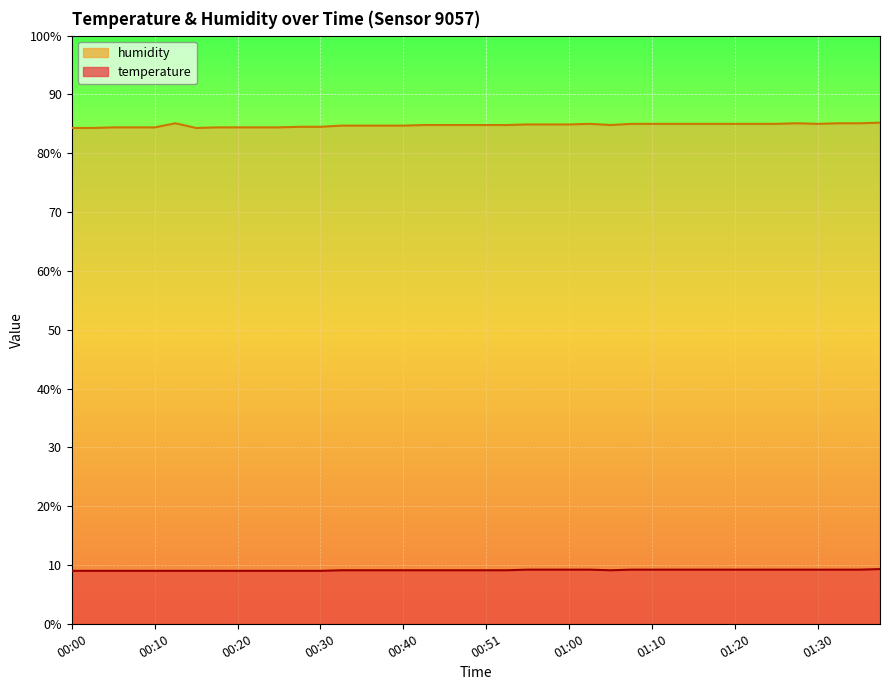

What are all the series names shown in the legend?

temperature, humidity